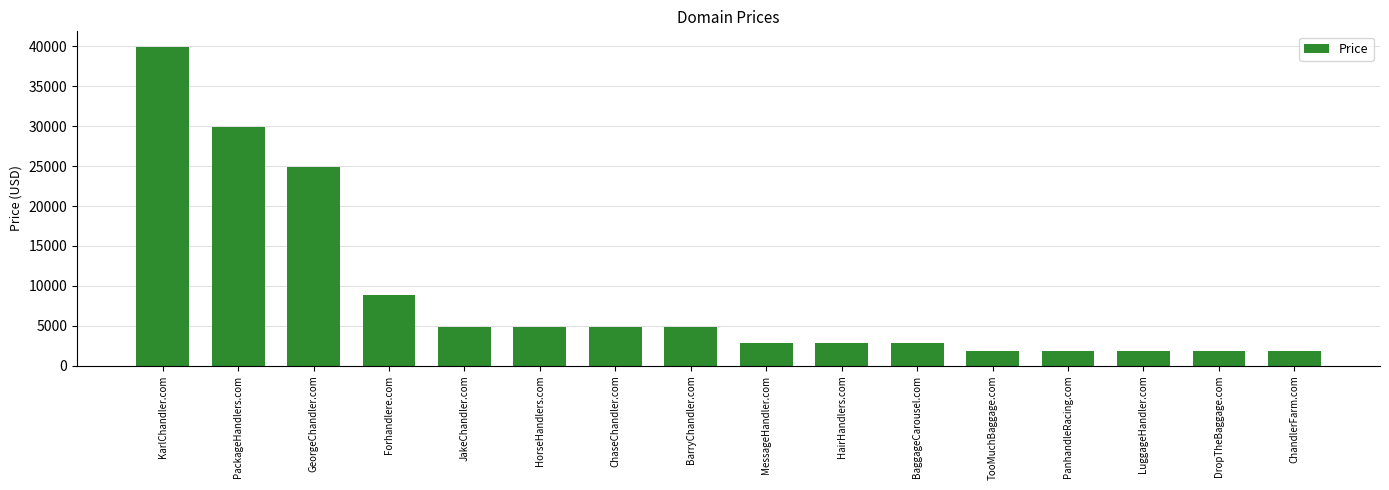

Does the chart contain stacked bars?

No